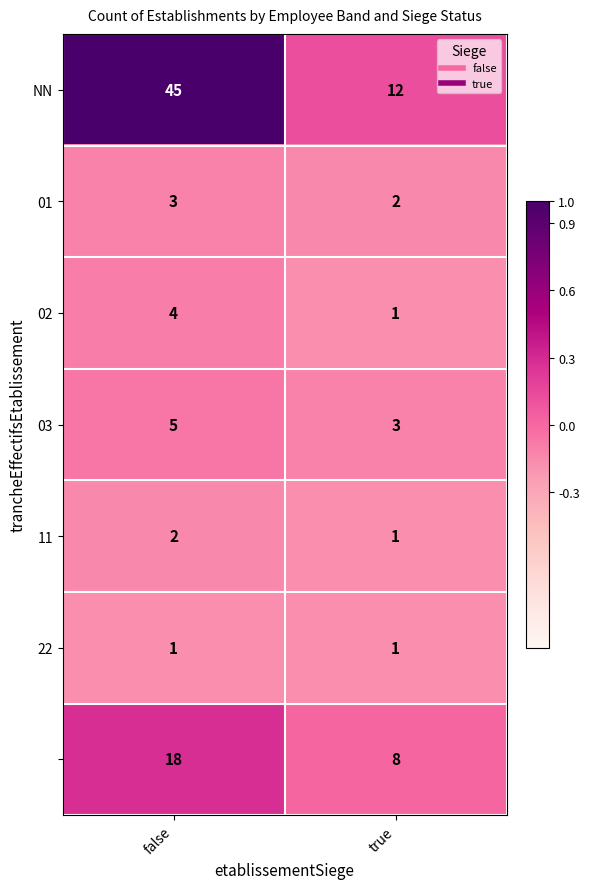

What is the total value across all series at true?

28